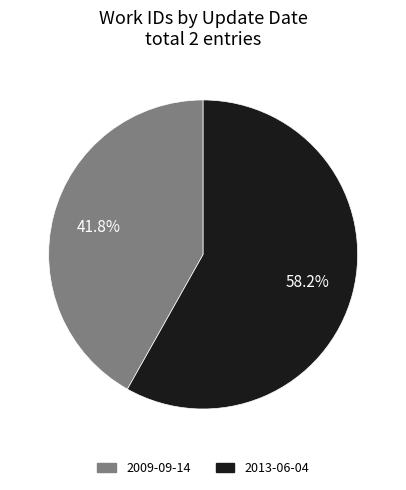

What portion of the pie excludes 2013-06-04?

41.8%